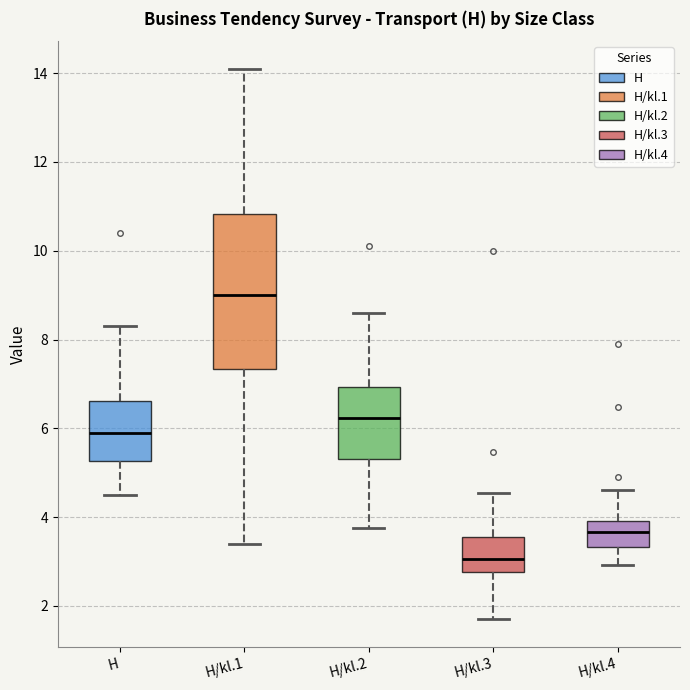

Which box is the tallest, from its lower edge to its upper edge?

H/kl.1